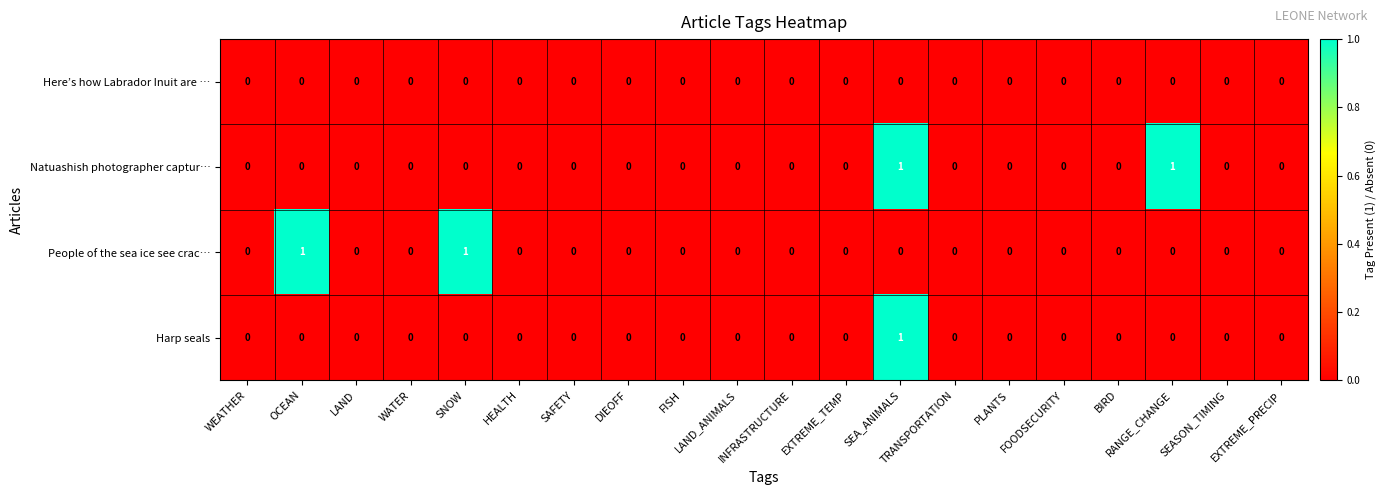

Count the Natuashish photographer captur… values in the range 0 to 1.

20